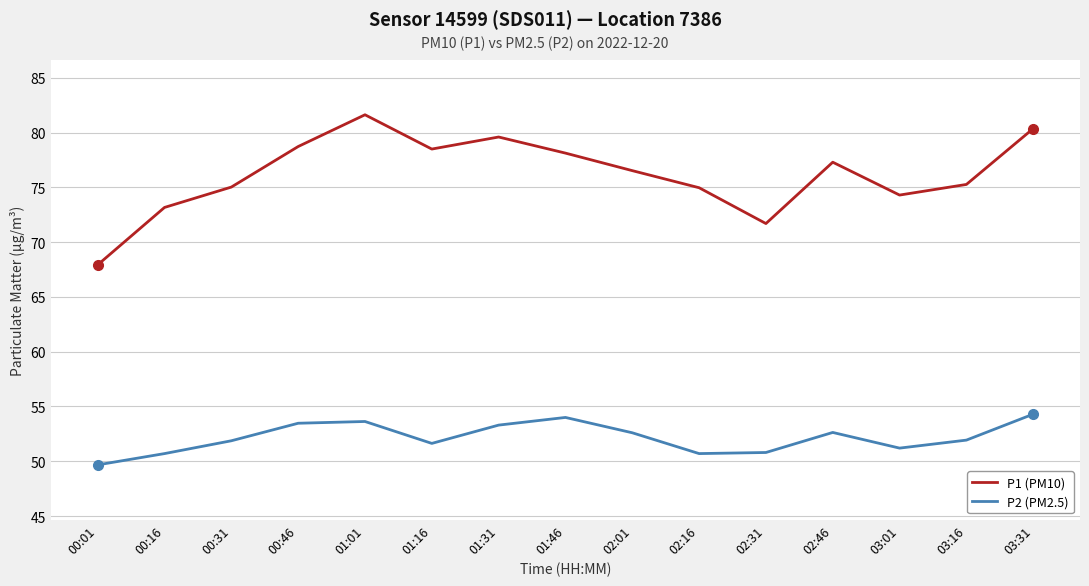

What is the difference between the P1 (PM10) values at 00:01 and 03:31?

12.4